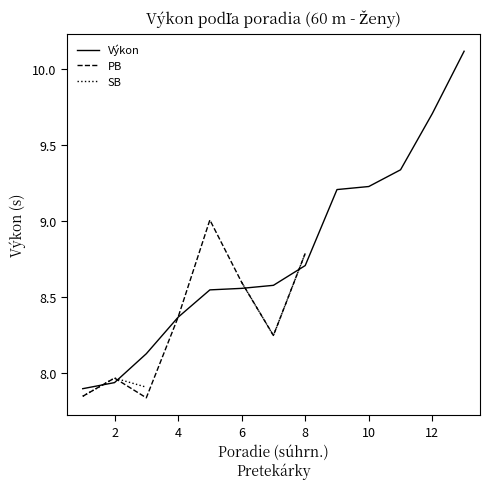

How many times do SB and Výkon cross each other?

4